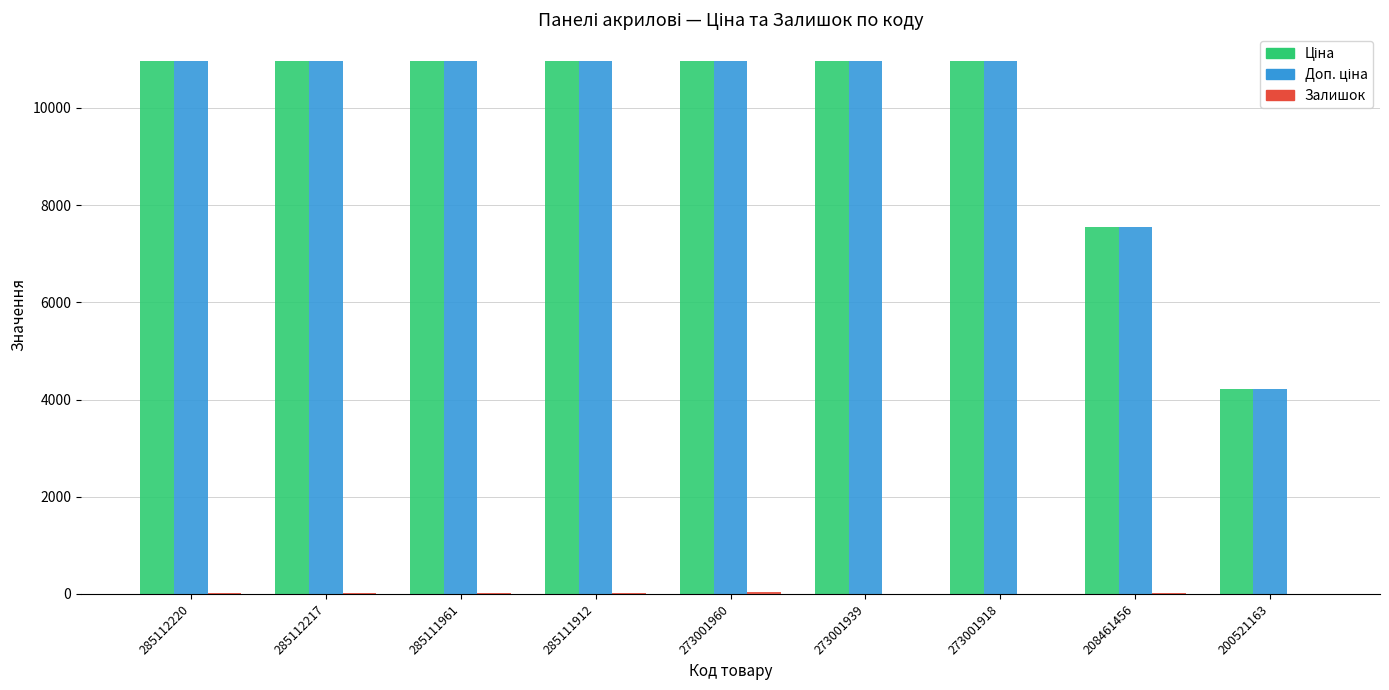

What is the maximum value shown in the chart?

10964.4